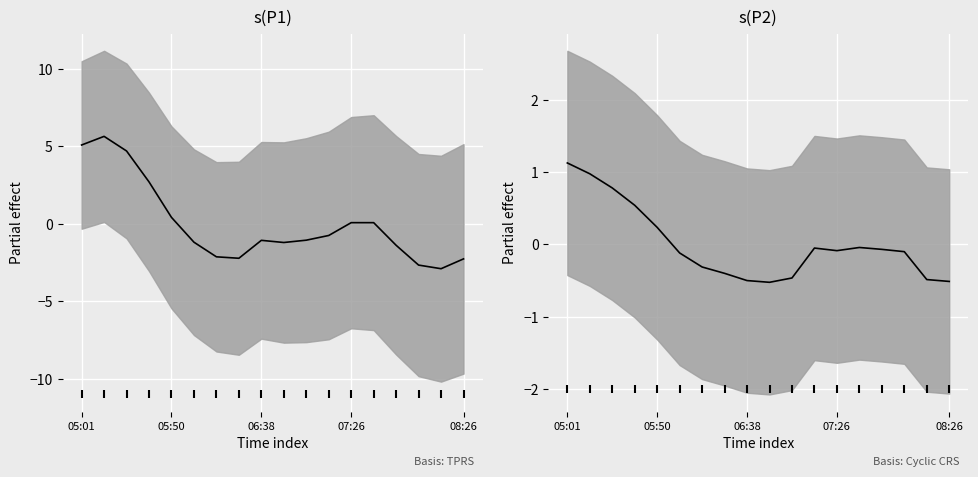

What is the smallest value displayed?

-2.9